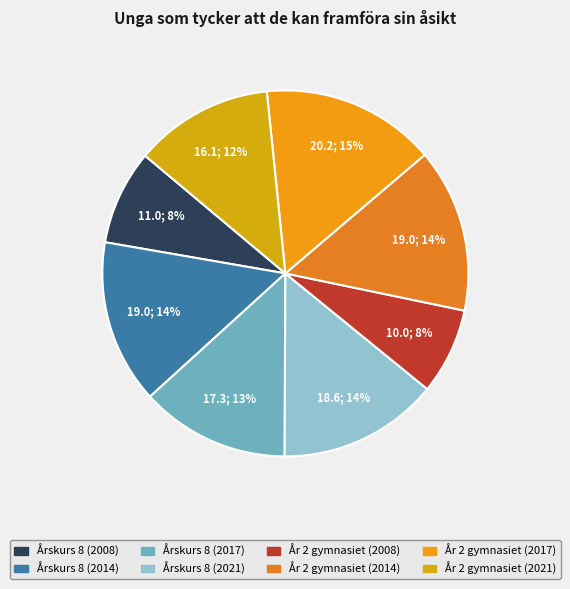

To the nearest percent, what percentage of the pie is År 2 gymnasiet (2021)?

12%